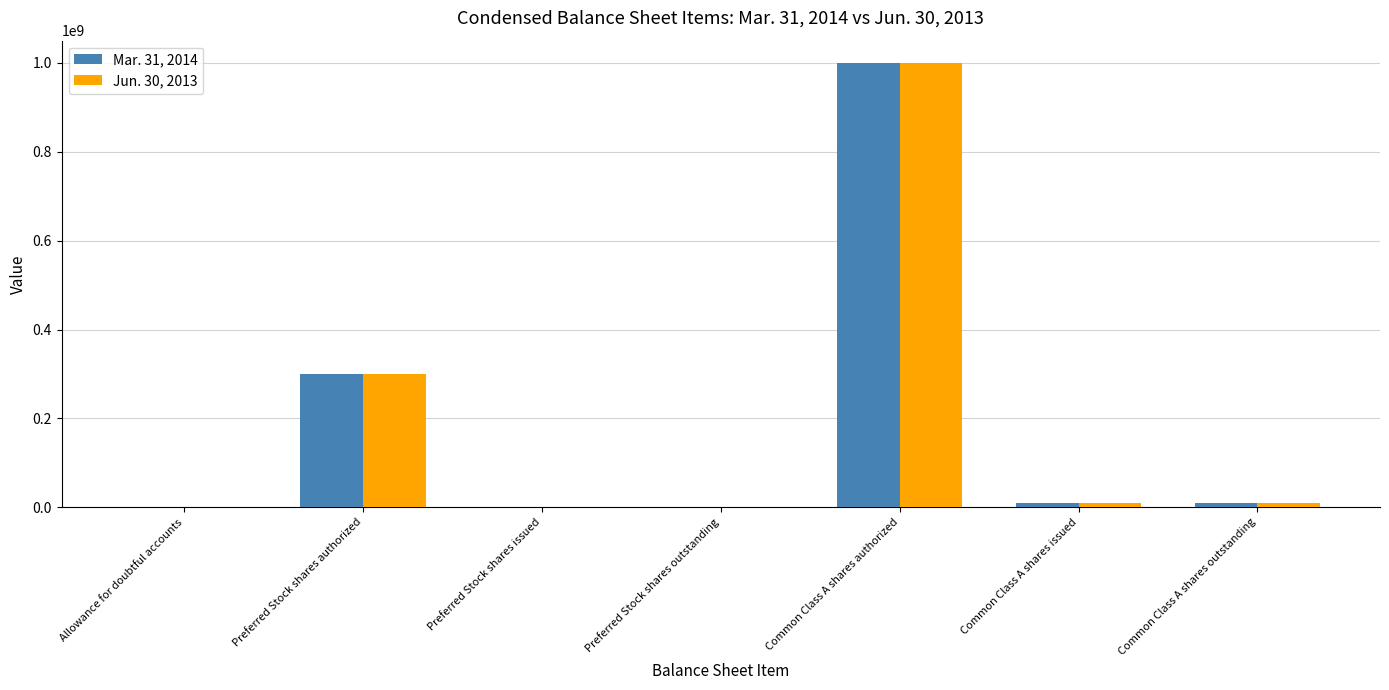

At which label does Mar. 31, 2014 reach its peak?

Common Class A shares authorized